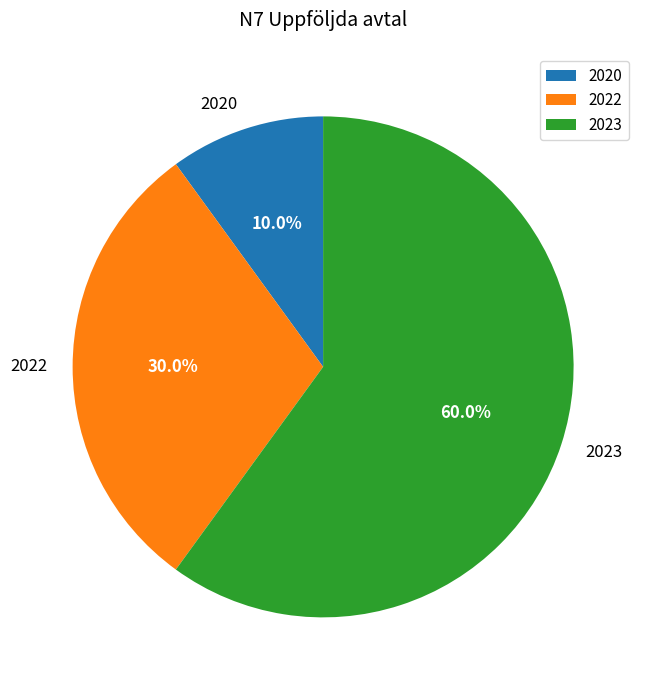

How many segments does this pie chart have?

3